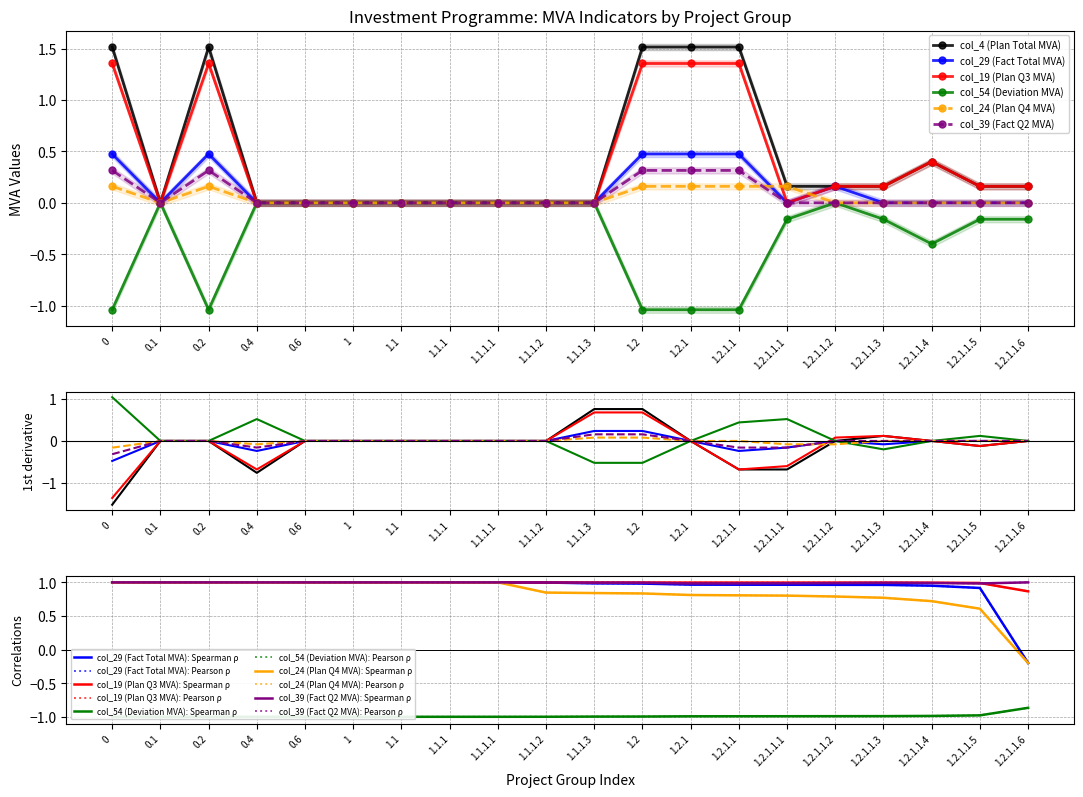

What is the sum of all col_19 (Plan Q3 MVA) values?

7.8